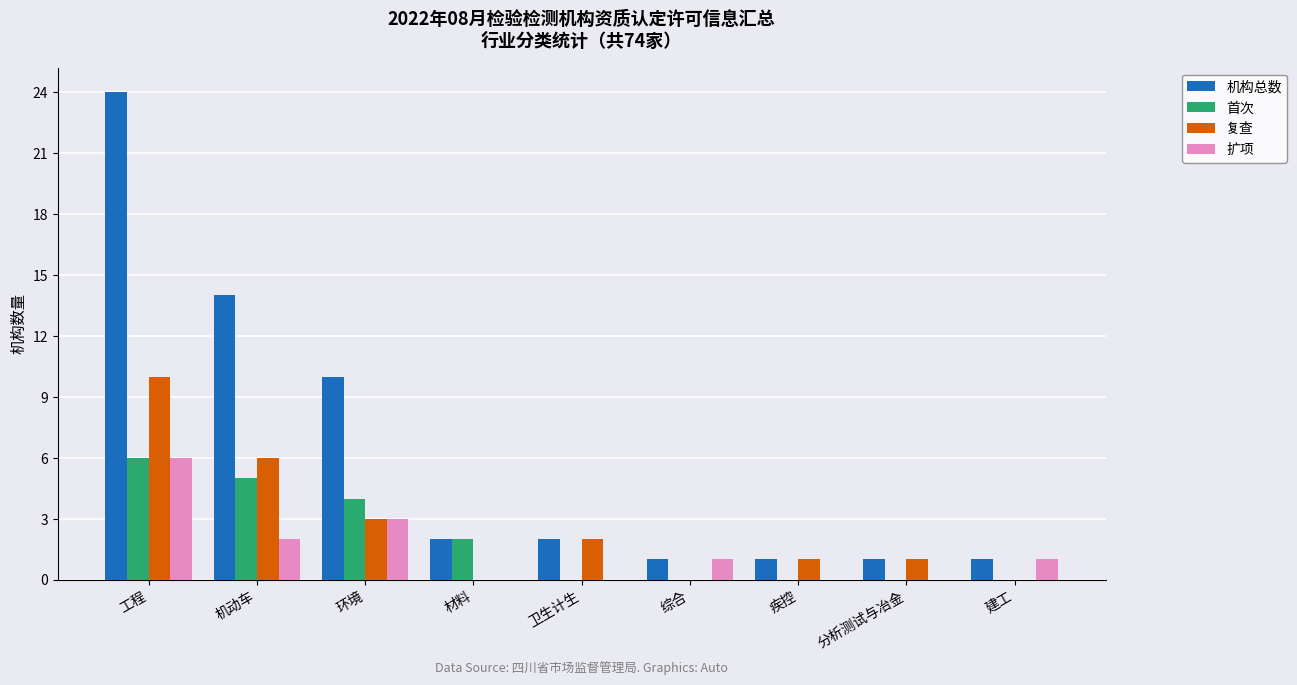

The 扩项 series shows 4 at 分析测试与冶金. True or false?

False